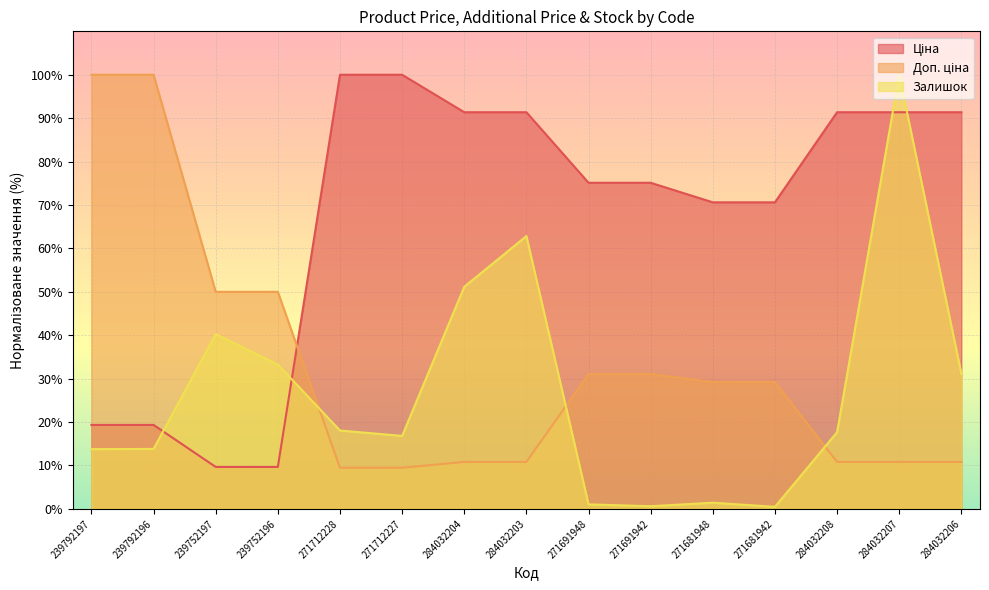

Where does the Залишок series first go above 17?

239752197